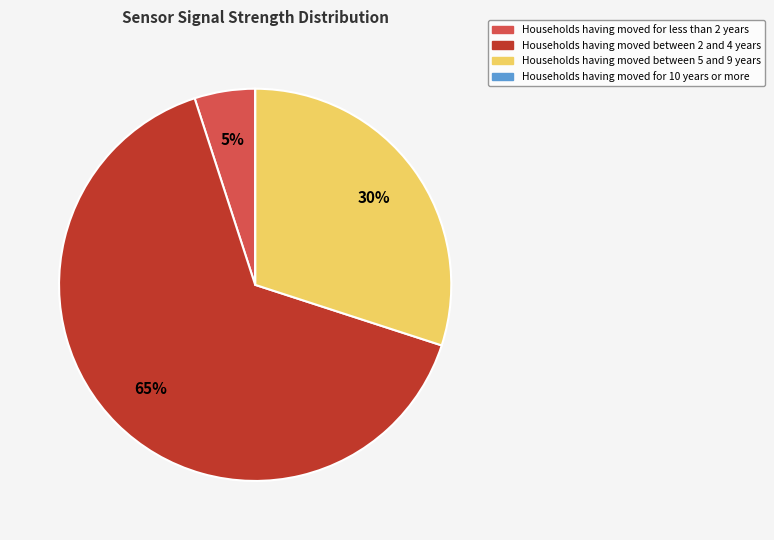

To the nearest percent, what is the average slice percentage?

25%